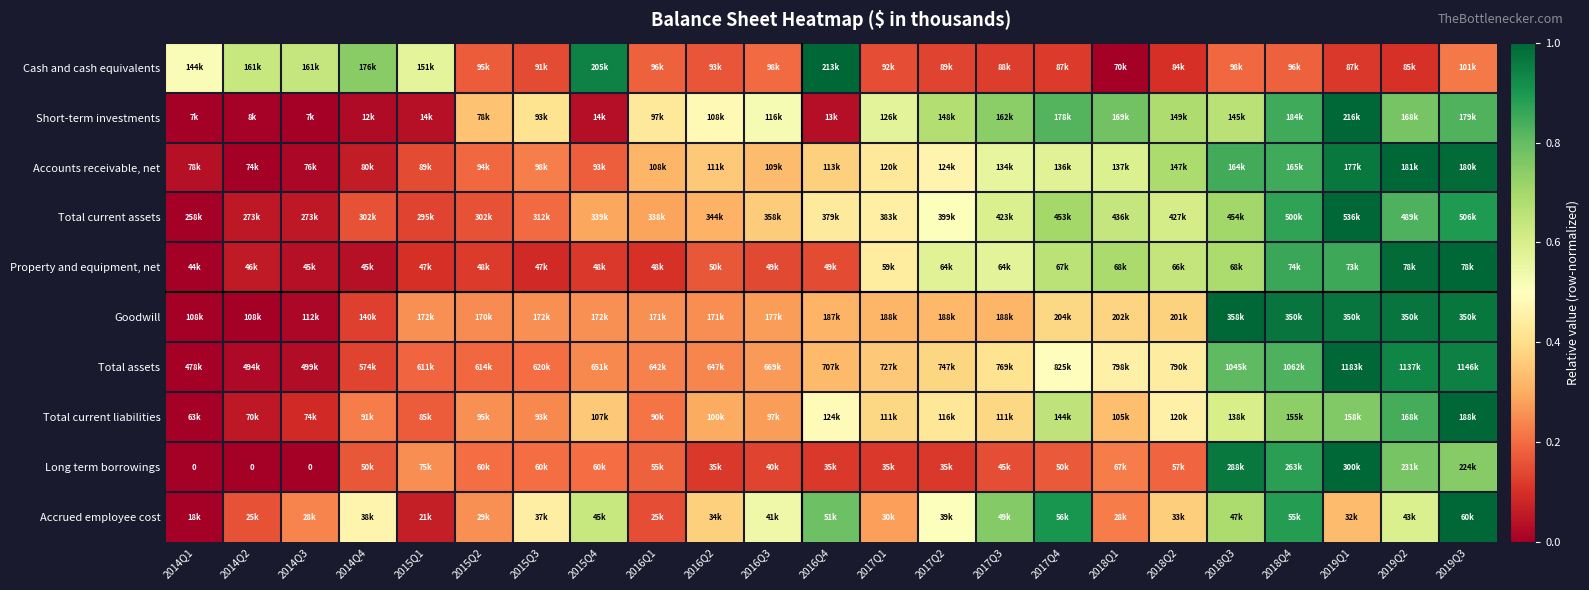

Count the number of categories in the chart.

23